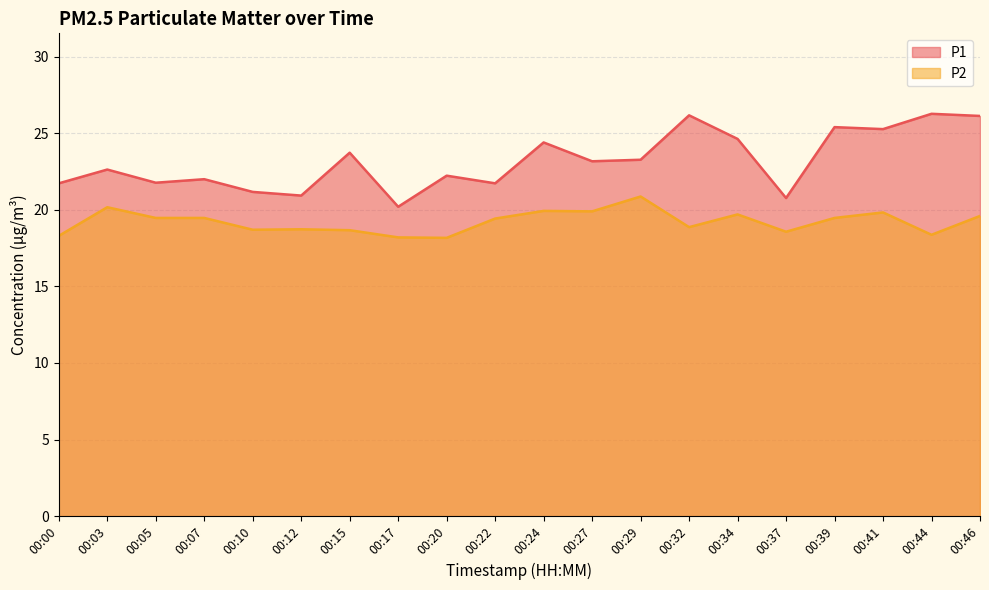

At how many categories does at least one series exceed 19?

20